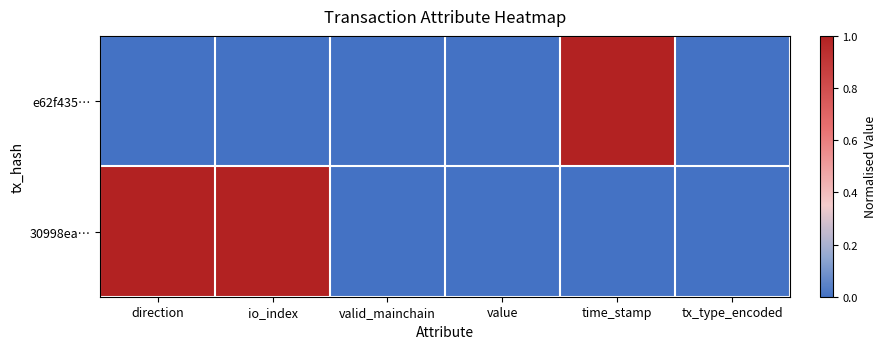

Which category has the highest value across all series?

time_stamp